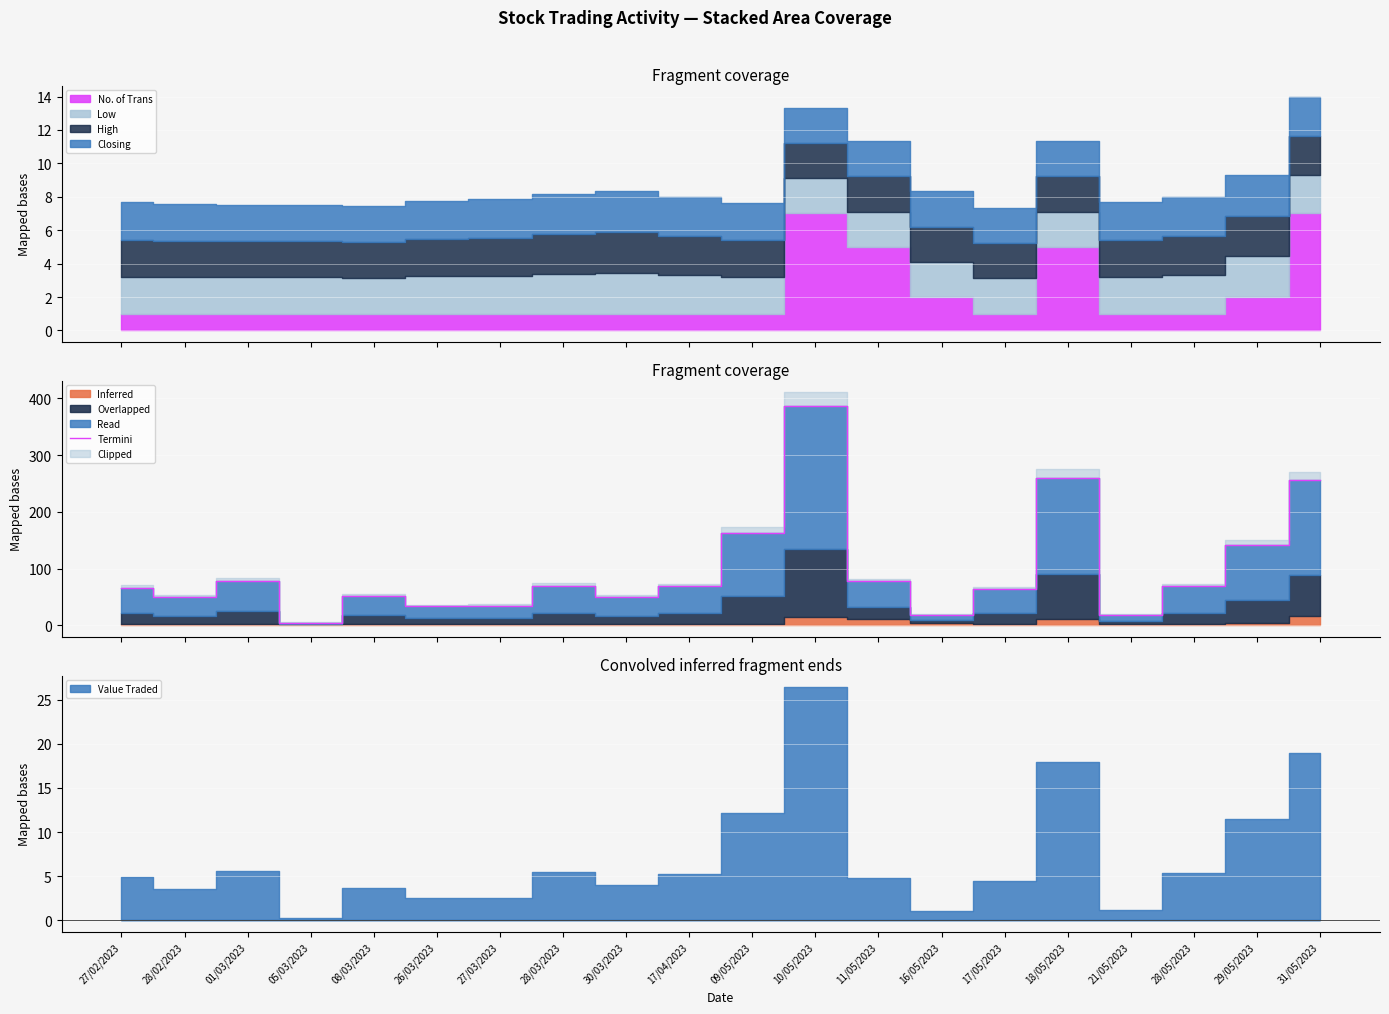

The chart shows a value of 34.8 at 26/03/2023. True or false?

True